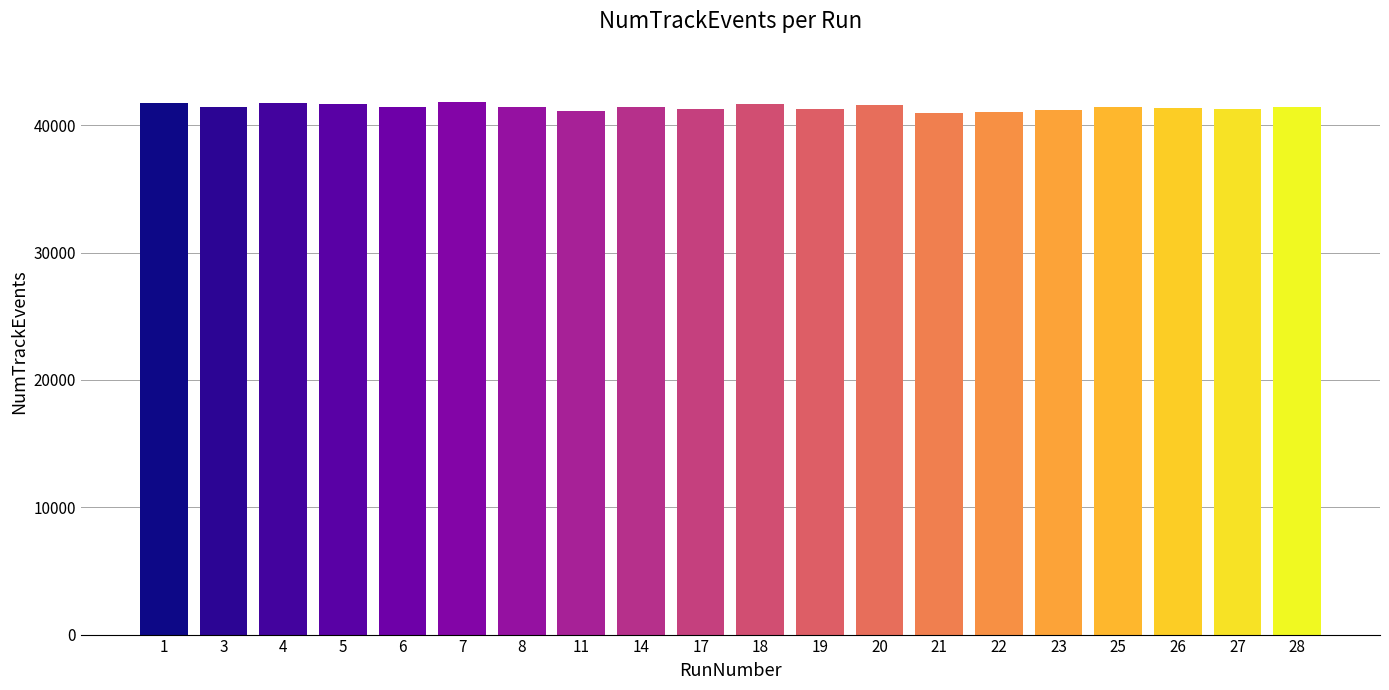

Approximately how many times larger is the value at 4 compared to 27?

1.0